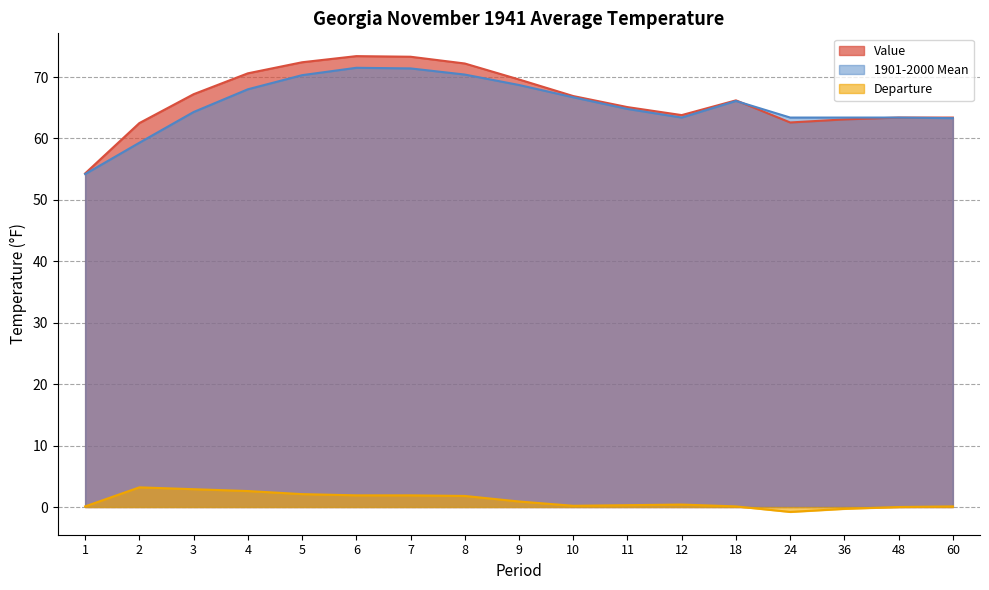

Which series has the largest total across all categories?

Value